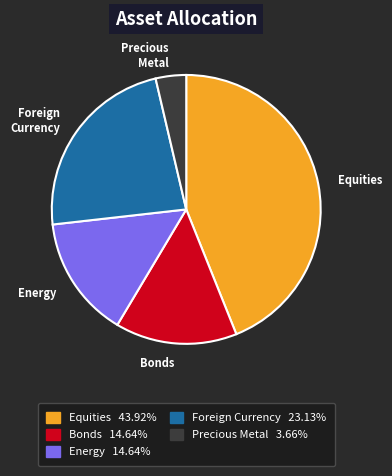

Does any single category account for the majority?

No